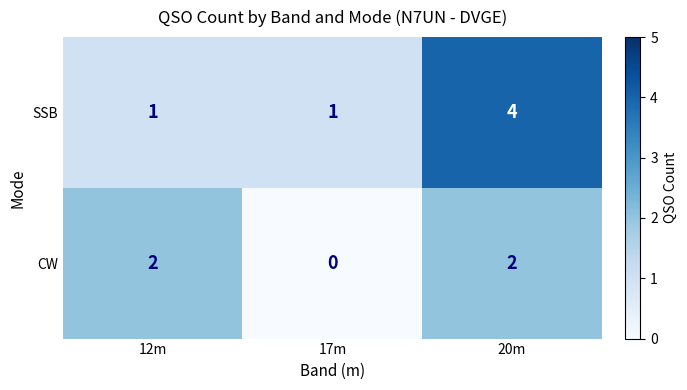

What is the total value across all series at 17m?

1